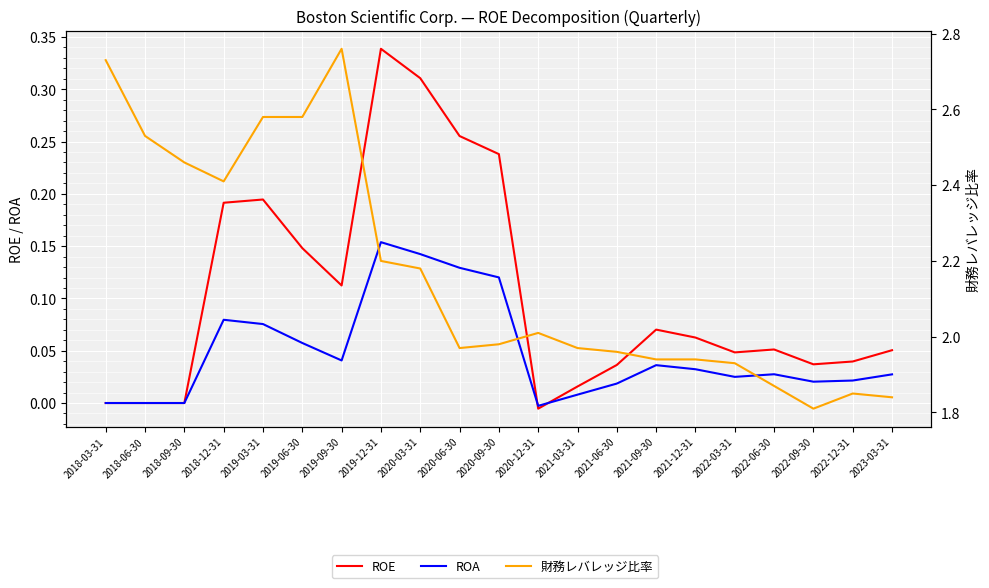

Reading right to left, what are all the values shown in this chart?

ROE: 0.1	0.0	0.0	0.1	0.0	0.1	0.1	0.0	0.0	-0.0	0.2	0.3	0.3	0.3	0.1	0.1	0.2	0.2	0.0	0.0	0.0
ROA: 0.0	0.0	0.0	0.0	0.0	0.0	0.0	0.0	0.0	-0.0	0.1	0.1	0.1	0.2	0.0	0.1	0.1	0.1	0.0	0.0	0.0
財務レバレッジ比率: 1.8	1.9	1.8	1.9	1.9	1.9	1.9	2.0	2.0	2.0	2.0	2.0	2.2	2.2	2.8	2.6	2.6	2.4	2.5	2.5	2.7